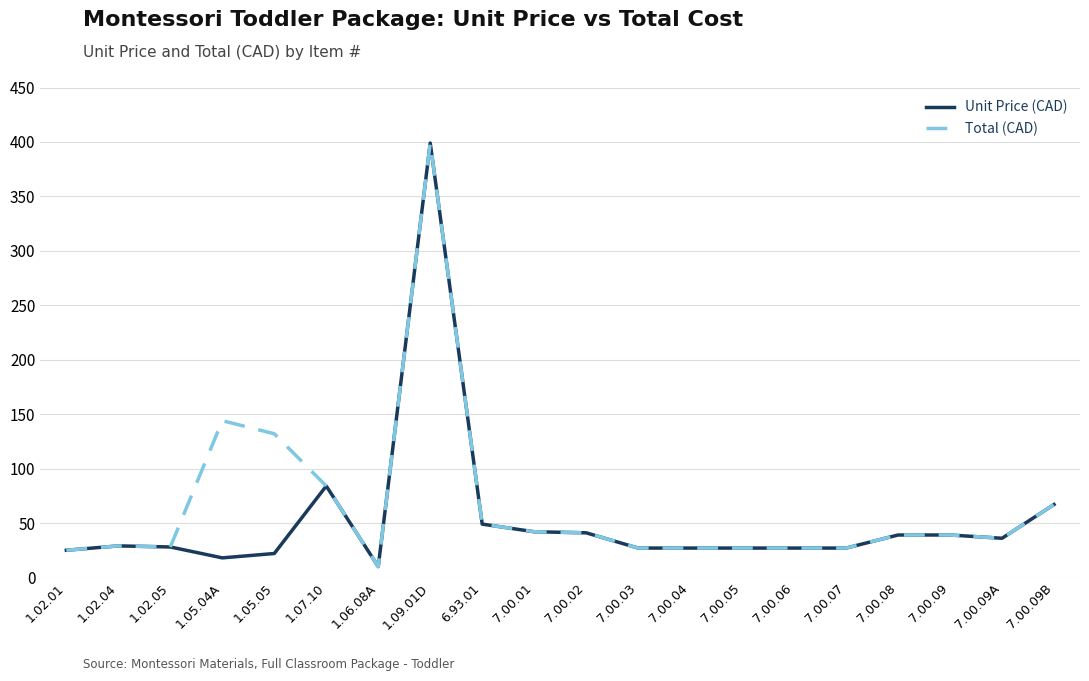

Which category has the lowest value in the Unit Price (CAD) series?

1.06.08A